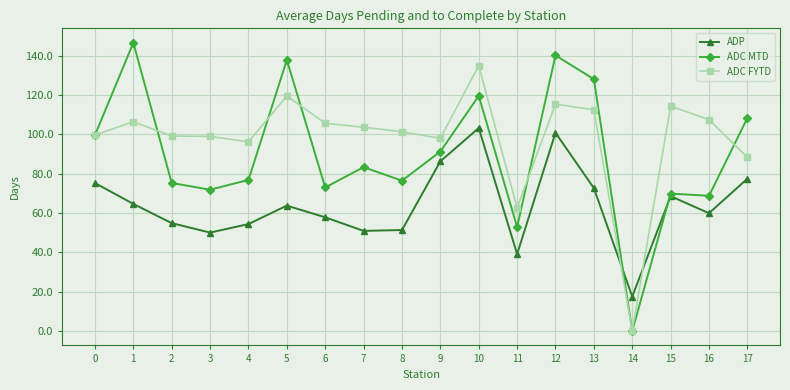

At how many categories does at least one series exceed 129?

4